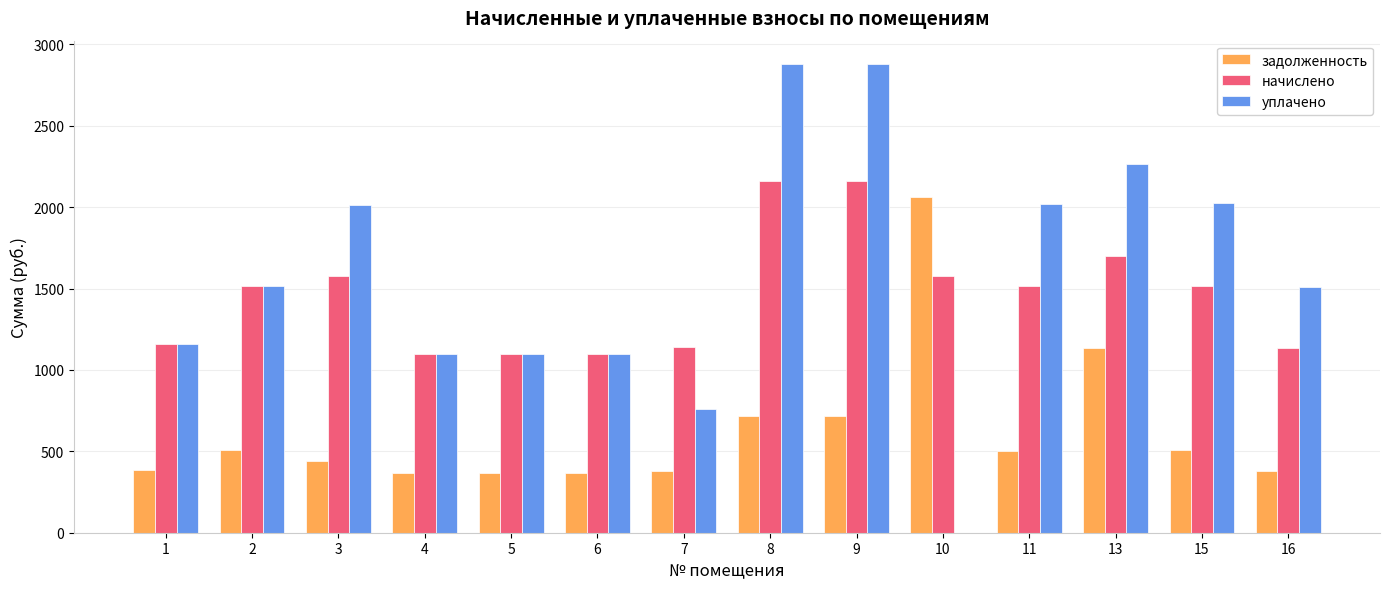

What is the sum of the начислено values at 2 and 13?

3218.8